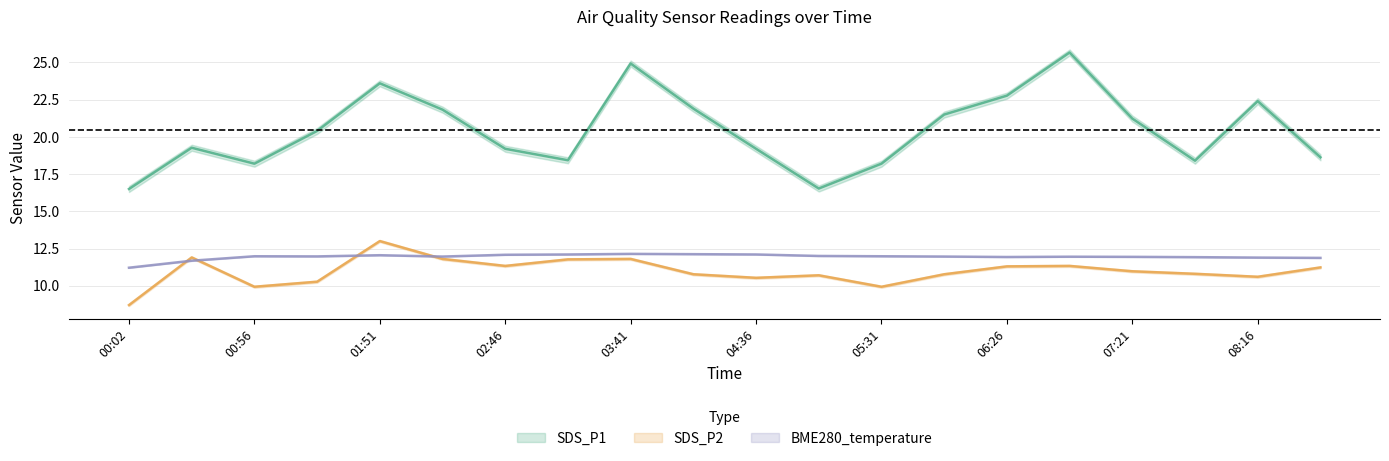

True or false: BME280_temperature and SDS_P1 intersect in this chart.

False